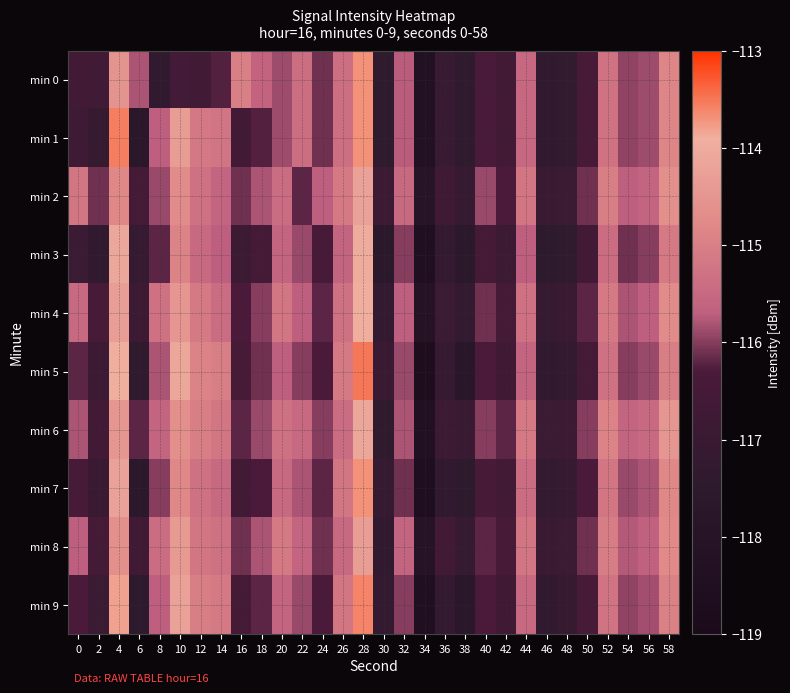

Reading right to left, what are all the values shown in this chart?

min 0: 58=-114.8	56=-115.9	54=-115.9	52=-115.3	50=-116.4	48=-117.3	46=-117.3	44=-115.5	42=-116.6	40=-116.3	38=-117.4	36=-117.0	34=-118.3	32=-115.7	30=-117.4	28=-113.7	26=-115.4	24=-116.1	22=-115.4	20=-115.9	18=-115.6	16=-115.0	14=-116.2	12=-116.6	10=-116.5	8=-117.3	6=-115.8	4=-114.5	2=-116.6	0=-116.6
min 1: 58=-114.8	56=-115.9	54=-115.9	52=-115.3	50=-116.4	48=-117.3	46=-117.3	44=-115.5	42=-116.6	40=-116.3	38=-117.4	36=-117.0	34=-118.3	32=-115.7	30=-117.4	28=-113.7	26=-115.4	24=-116.1	22=-115.4	20=-115.9	18=-116.2	16=-116.6	14=-115.2	12=-115.1	10=-114.3	8=-115.7	6=-117.7	4=-113.6	2=-117.1	0=-116.7
min 2: 58=-114.6	56=-115.6	54=-115.7	52=-115.0	50=-116.1	48=-116.9	46=-117.0	44=-115.2	42=-116.3	40=-115.9	38=-117.1	36=-116.7	34=-117.9	32=-115.5	30=-116.8	28=-114.2	26=-115.1	24=-115.7	22=-116.2	20=-115.4	18=-115.8	16=-116.1	14=-115.6	12=-115.3	10=-114.7	8=-115.9	6=-116.5	4=-114.8	2=-116.1	0=-115.2
min 3: 58=-115.1	56=-116.0	54=-116.1	52=-115.4	50=-116.6	48=-117.4	46=-117.5	44=-115.7	42=-116.8	40=-116.5	38=-117.6	36=-117.2	34=-118.5	32=-116.0	30=-117.6	28=-114.0	26=-115.6	24=-116.4	22=-115.9	20=-115.6	18=-116.5	16=-116.8	14=-115.7	12=-115.5	10=-114.9	8=-116.2	6=-117.1	4=-114.1	2=-117.3	0=-116.9
min 4: 58=-114.7	56=-115.7	54=-115.8	52=-115.1	50=-116.2	48=-117.0	46=-117.1	44=-115.3	42=-116.5	40=-116.1	38=-117.2	36=-116.9	34=-118.1	32=-115.7	30=-117.2	28=-113.9	26=-115.3	24=-116.2	22=-115.7	20=-115.2	18=-116.0	16=-116.3	14=-115.4	12=-115.1	10=-114.5	8=-115.3	6=-116.8	4=-114.3	2=-116.4	0=-115.5
min 5: 58=-115.0	56=-115.9	54=-116.0	52=-115.3	50=-116.5	48=-117.2	46=-117.3	44=-115.6	42=-116.7	40=-116.3	38=-117.8	36=-117.1	34=-118.7	32=-115.9	30=-117.0	28=-113.5	26=-115.1	24=-116.3	22=-116.0	20=-115.7	18=-116.1	16=-116.4	14=-115.0	12=-114.9	10=-114.1	8=-115.8	6=-117.4	4=-113.9	2=-116.8	0=-116.2
min 6: 58=-114.5	56=-115.5	54=-115.6	52=-114.9	50=-116.0	48=-116.8	46=-116.9	44=-115.1	42=-116.2	40=-116.0	38=-117.0	36=-116.8	34=-118.4	32=-115.8	30=-117.4	28=-114.1	26=-115.4	24=-116.0	22=-115.5	20=-115.3	18=-115.9	16=-116.2	14=-115.2	12=-115.0	10=-114.6	8=-115.6	6=-116.2	4=-114.5	2=-116.6	0=-115.8
min 7: 58=-114.8	56=-115.8	54=-115.9	52=-115.2	50=-116.3	48=-117.1	46=-117.2	44=-115.4	42=-116.6	40=-116.4	38=-117.5	36=-117.3	34=-118.6	32=-116.1	30=-117.1	28=-113.7	26=-115.2	24=-116.2	22=-115.8	20=-115.5	18=-116.3	16=-116.6	14=-115.5	12=-115.3	10=-114.8	8=-116.0	6=-117.6	4=-114.2	2=-117.0	0=-116.4
min 8: 58=-114.8	56=-115.7	54=-115.8	52=-115.0	50=-116.1	48=-116.9	46=-117.0	44=-115.2	42=-116.4	40=-116.2	38=-117.1	36=-116.6	34=-118.0	32=-115.6	30=-117.3	28=-114.3	26=-115.5	24=-116.1	22=-115.6	20=-115.1	18=-115.8	16=-116.1	14=-115.3	12=-115.2	10=-114.4	8=-115.4	6=-116.7	4=-114.6	2=-116.5	0=-115.7
min 9: 58=-115.0	56=-115.8	54=-116.0	52=-115.2	50=-116.4	48=-117.2	46=-117.3	44=-115.5	42=-116.7	40=-116.3	38=-117.7	36=-117.2	34=-118.5	32=-116.0	30=-117.2	28=-113.6	26=-115.2	24=-116.3	22=-115.9	20=-115.6	18=-116.2	16=-116.5	14=-115.1	12=-115.0	10=-114.2	8=-115.7	6=-117.5	4=-113.8	2=-116.9	0=-116.3